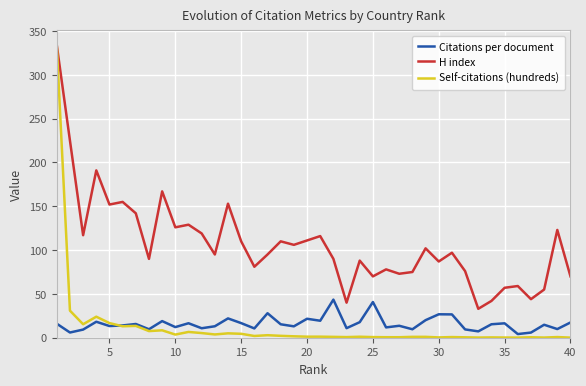

Which series has the largest total across all categories?

H index